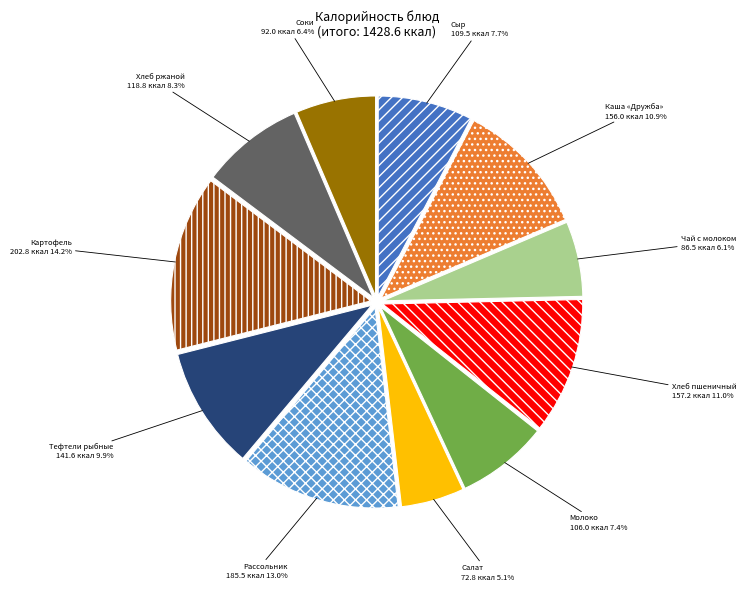

To the nearest percent, what is the average slice percentage?

9%